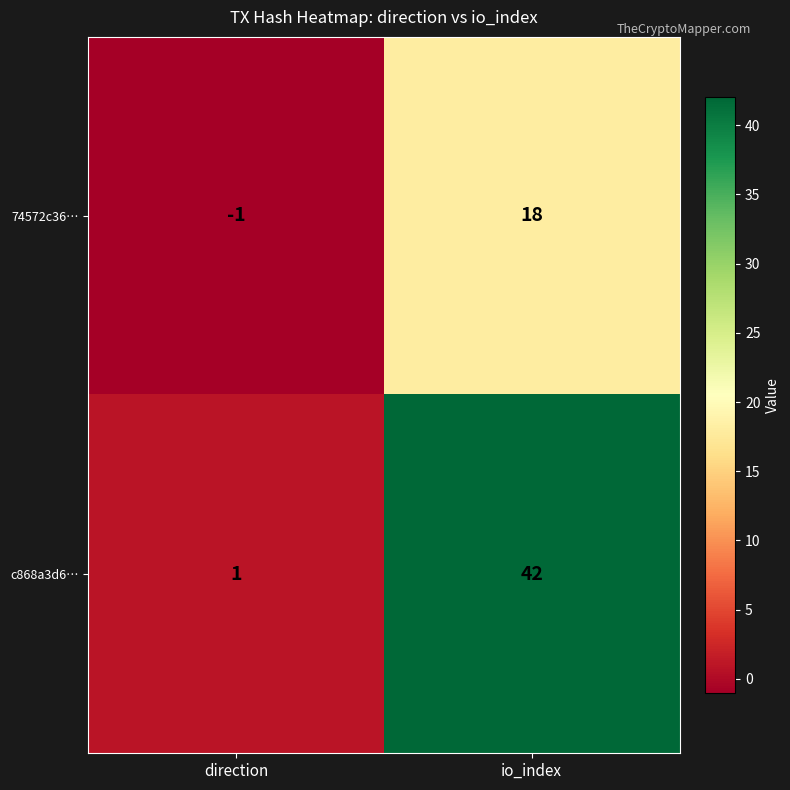

Which series has the largest range (max minus min)?

c868a3d6…